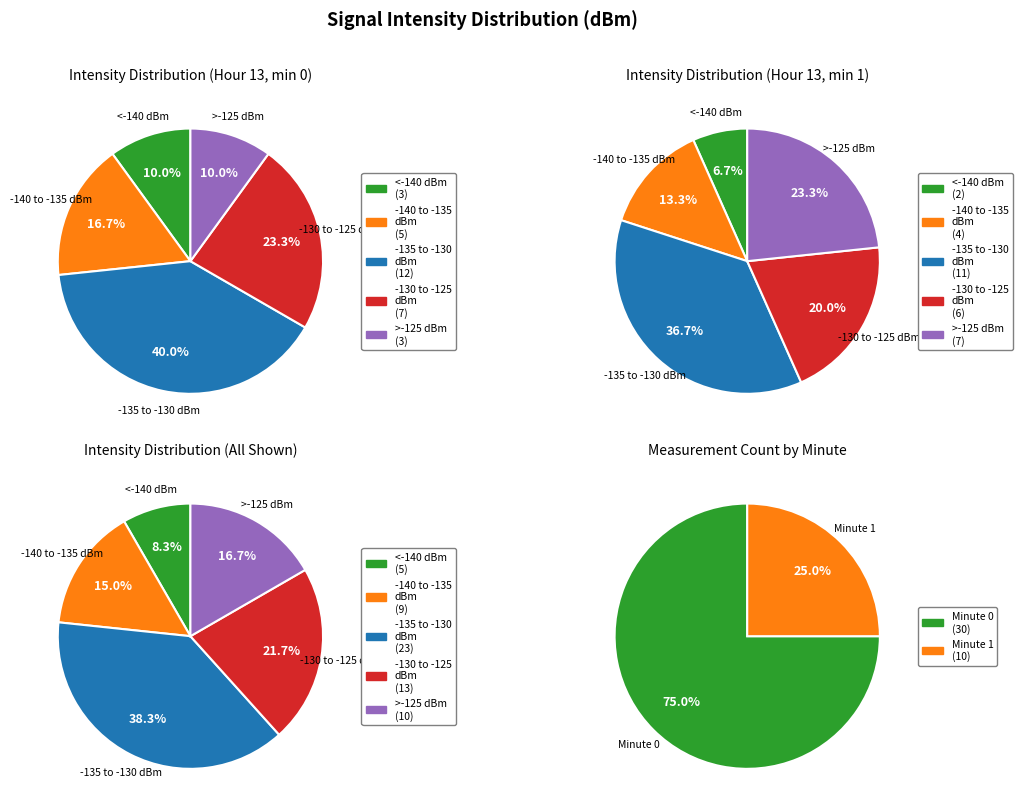

What percentage is NOT represented by 1?

100.0%